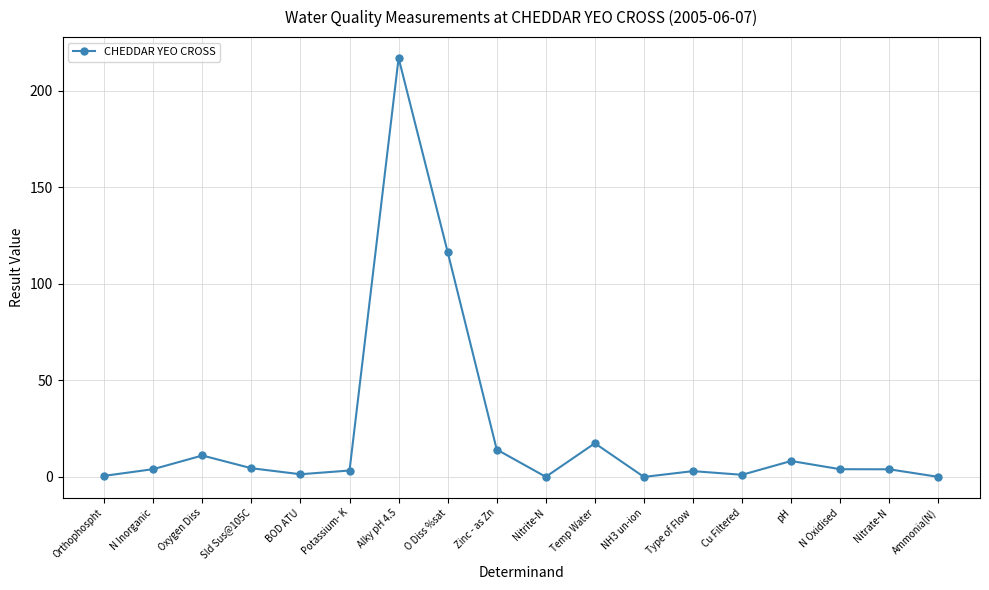

How many lines are shown in the chart?

1